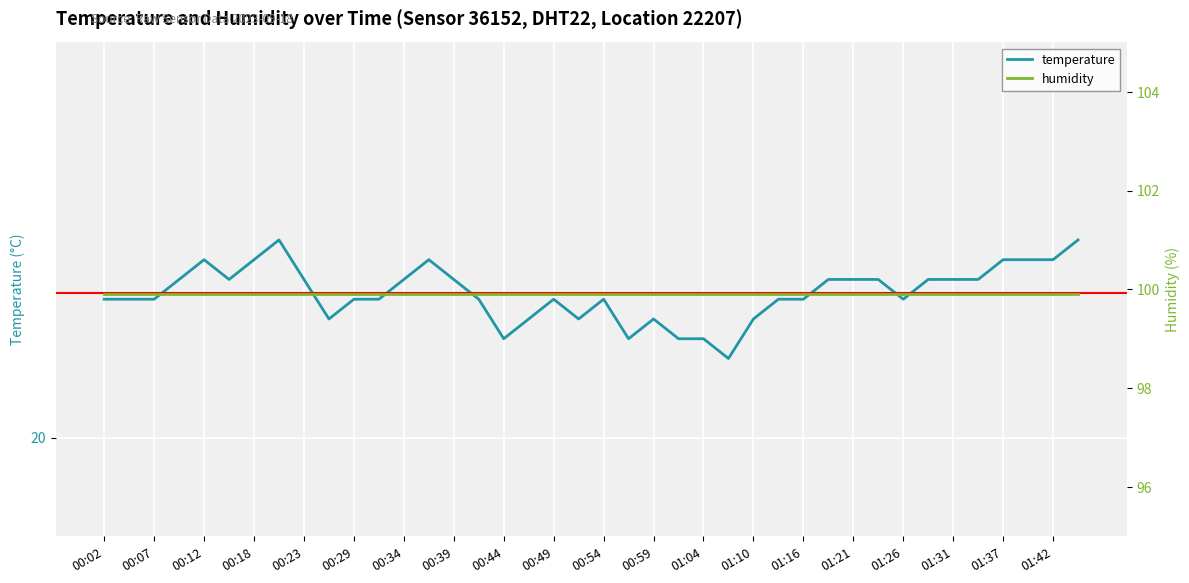

Reading left to right, transcribe all the data shown in this chart.

temperature: 20.7	20.7	20.7	20.8	20.9	20.8	20.9	21.0	20.8	20.6	20.7	20.7	20.8	20.9	20.8	20.7	20.5	20.6	20.7	20.6	20.7	20.5	20.6	20.5	20.5	20.4	20.6	20.7	20.7	20.8	20.8	20.8	20.7	20.8	20.8	20.8	20.9	20.9	20.9	21.0
humidity: 99.9	99.9	99.9	99.9	99.9	99.9	99.9	99.9	99.9	99.9	99.9	99.9	99.9	99.9	99.9	99.9	99.9	99.9	99.9	99.9	99.9	99.9	99.9	99.9	99.9	99.9	99.9	99.9	99.9	99.9	99.9	99.9	99.9	99.9	99.9	99.9	99.9	99.9	99.9	99.9